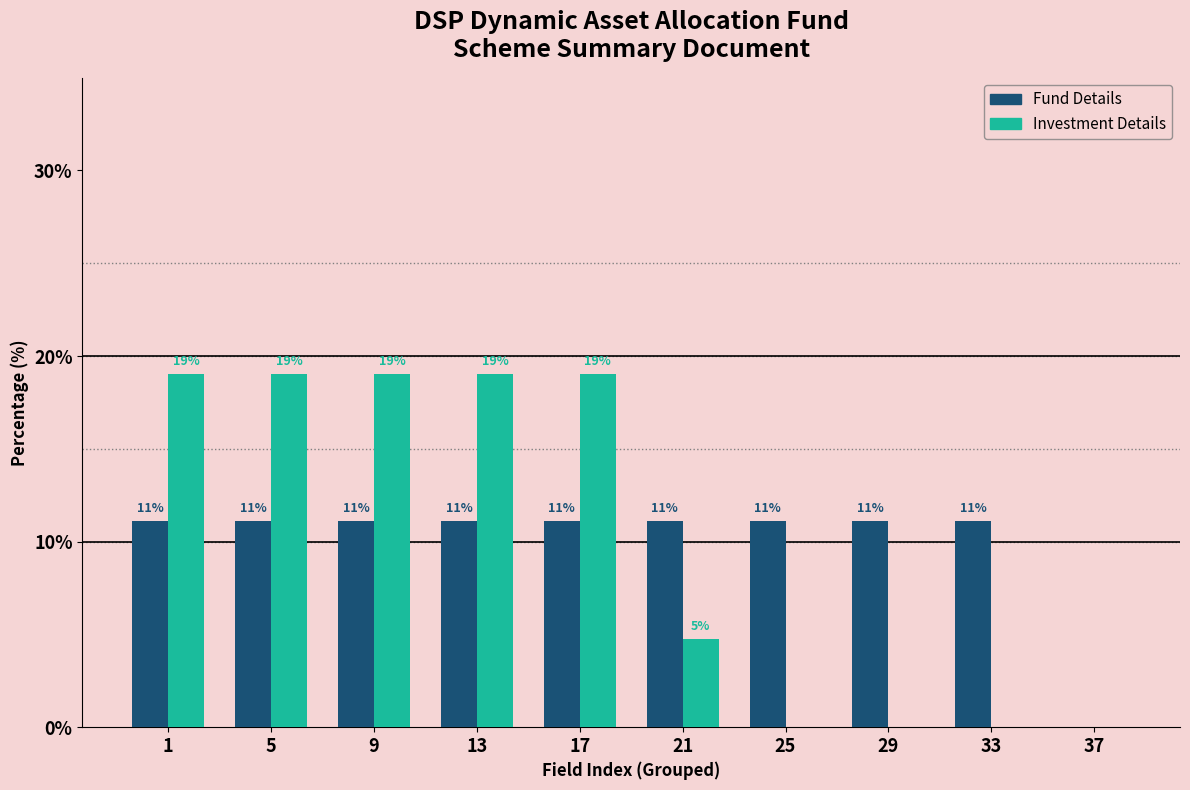

What are all the series names shown in the legend?

Fund Details, Investment Details